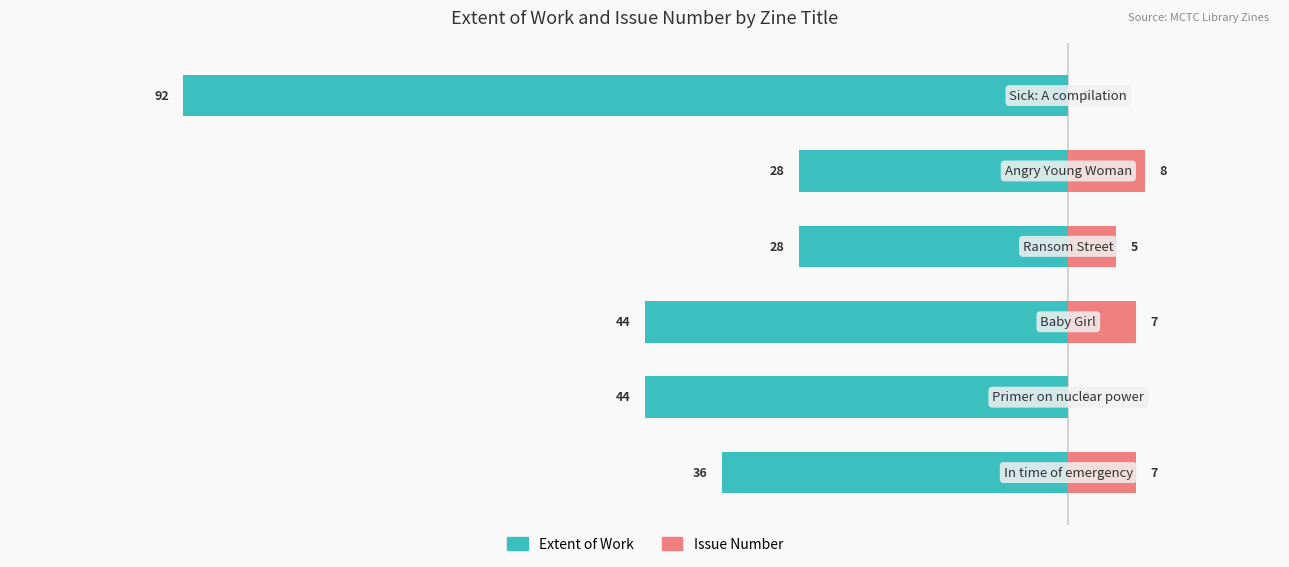

What is the sum of all Issue Number values?

27